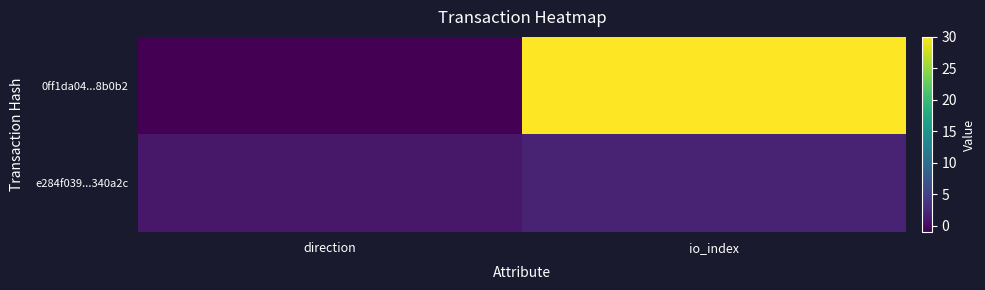

What is the total value across all series at io_index?

32